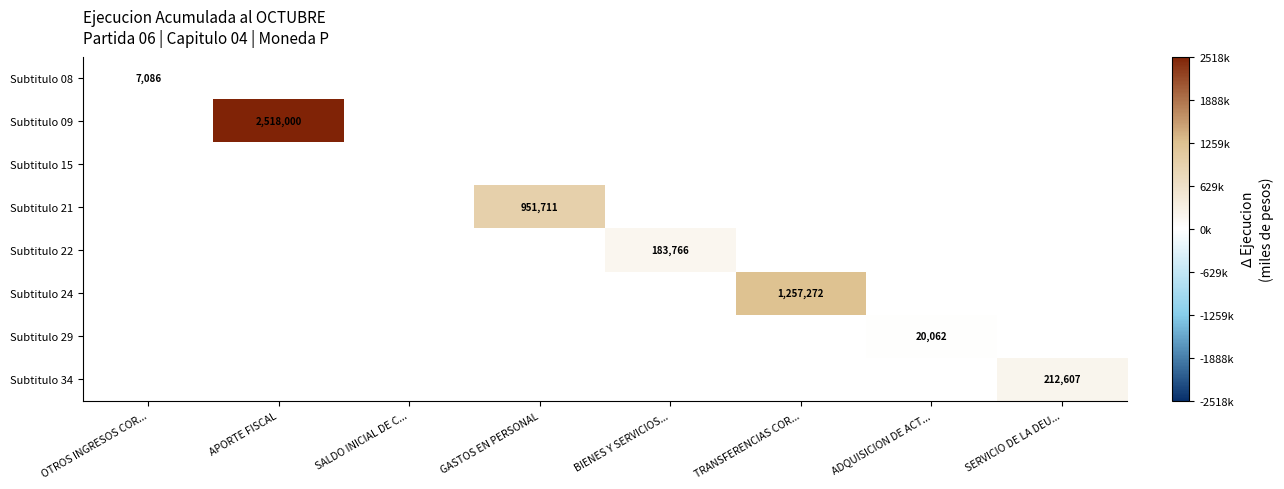

Is it true that Subtitulo 08 equals 4199 at OTROS INGRESOS COR...?

False